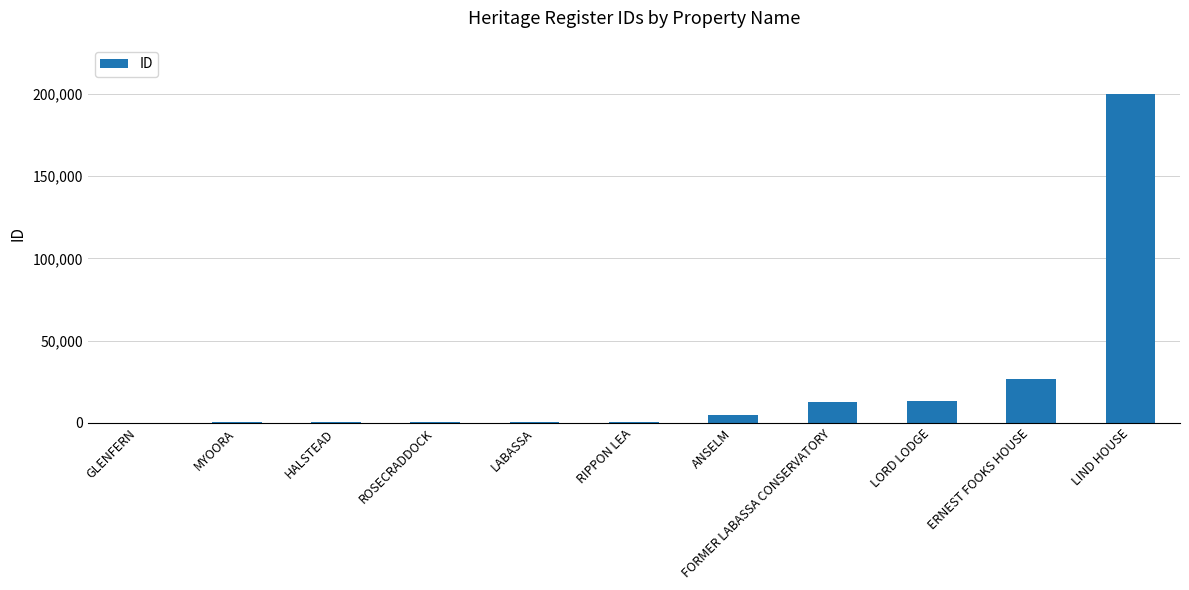

The chart shows a value of 427 at RIPPON LEA. True or false?

True